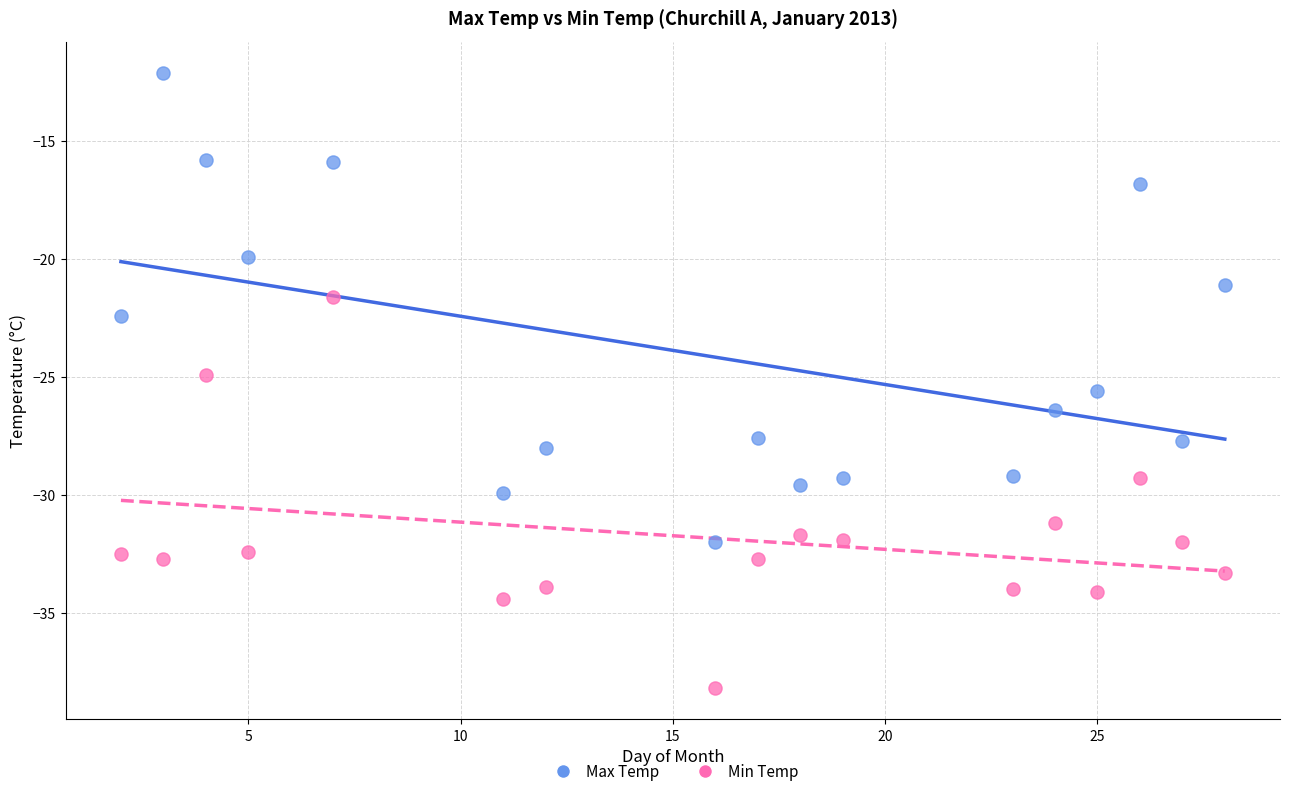

Across all data points, what is the range of Y values (max minus min)?

26.1